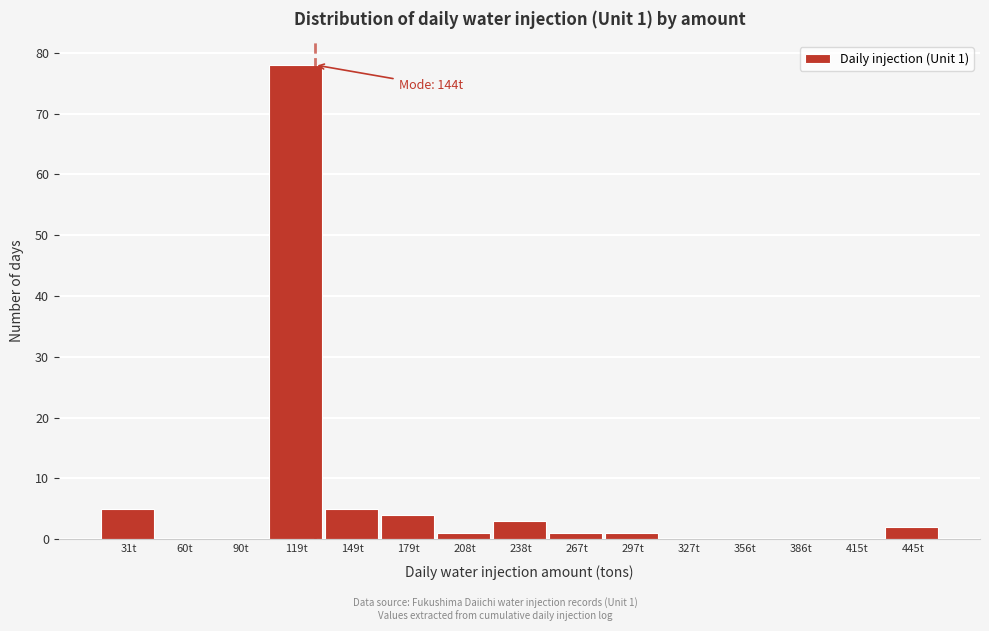

Reading right to left, list all the values displayed in this chart.

445t=2	415t=0	386t=0	356t=0	327t=0	297t=1	267t=1	238t=3	208t=1	179t=4	149t=5	119t=78	90t=0	60t=0	31t=5